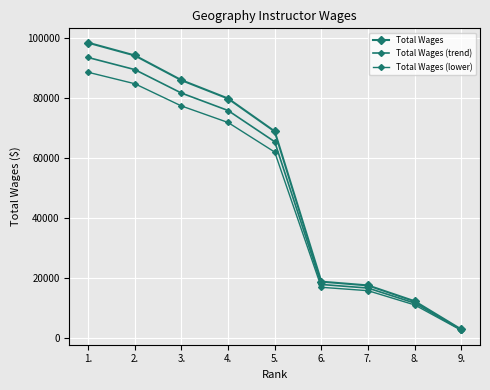

What is the difference between the Total Wages values at 2. and 1.?

4237.0